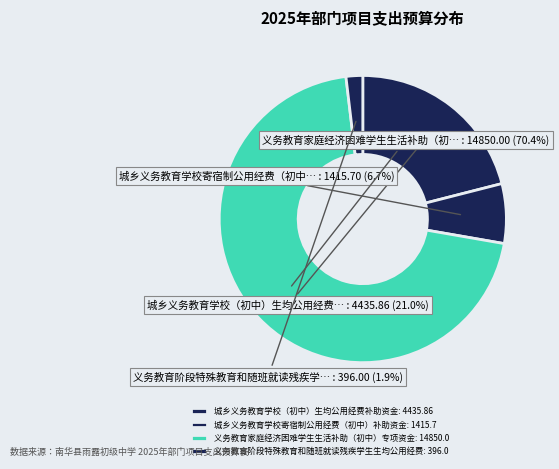

What percentage is the 城乡义务教育学校（初中）生均公用经费补助资金 slice, to the nearest percent?

21%